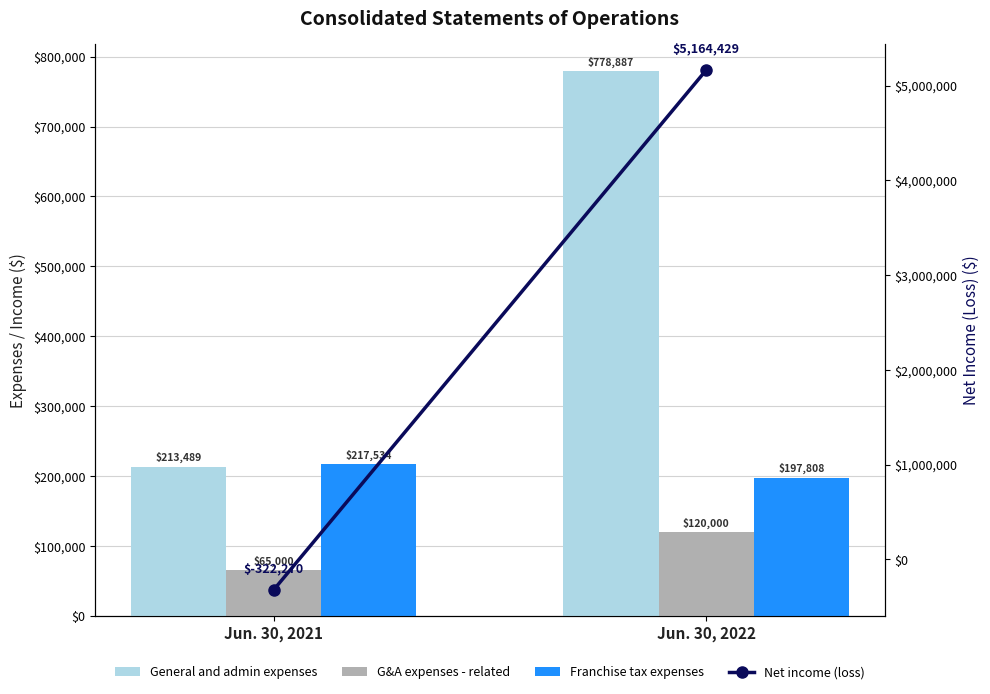

Rank the series at Jun. 30, 2021 from highest to lowest value.

Franchise tax expenses, General and admin expenses, G&A expenses - related, Net income (loss)